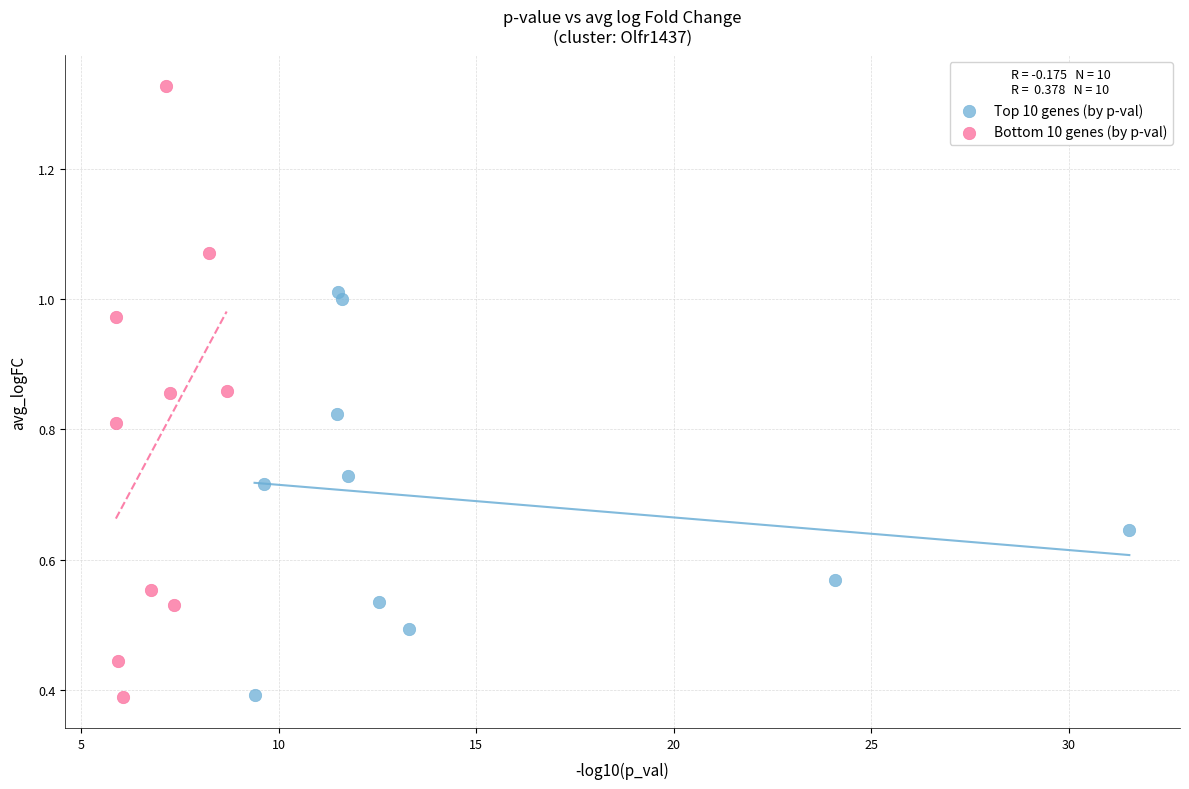

Which series has the widest spread of Y values?

Bottom 10 genes (by p-val)